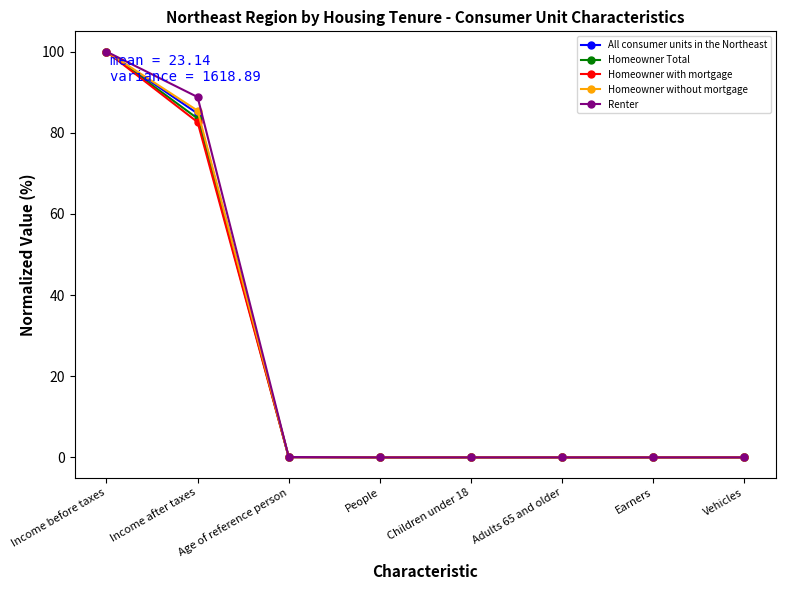

True or false: Homeowner without mortgage has more than 2 points higher than both neighbors.

False